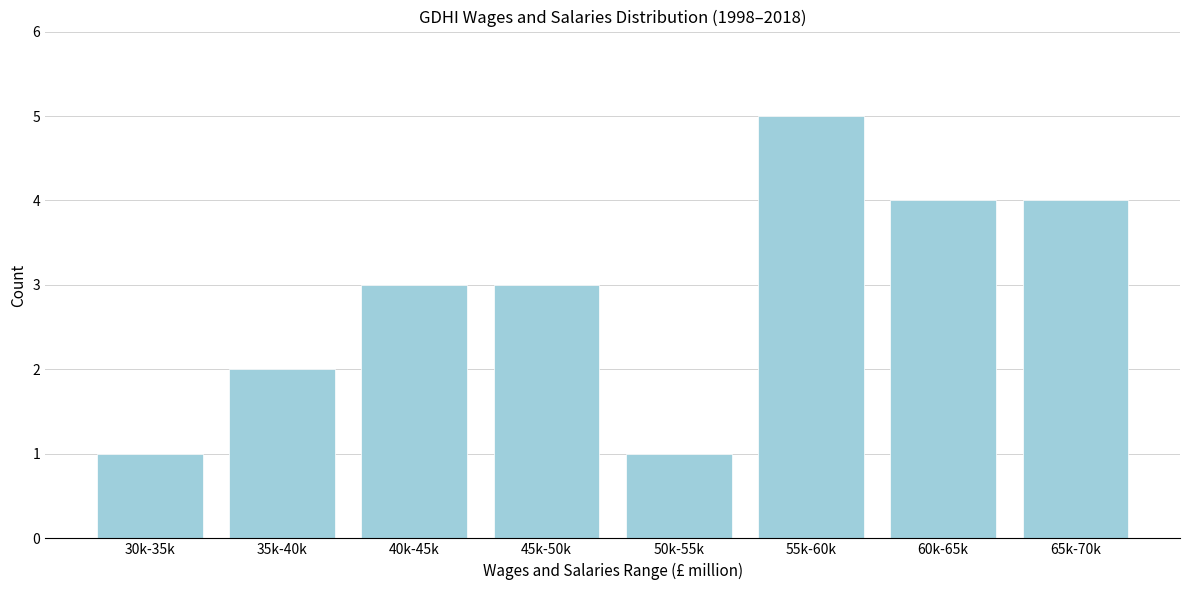

Reading right to left, extract all data points from this chart.

4	4	5	1	3	3	2	1